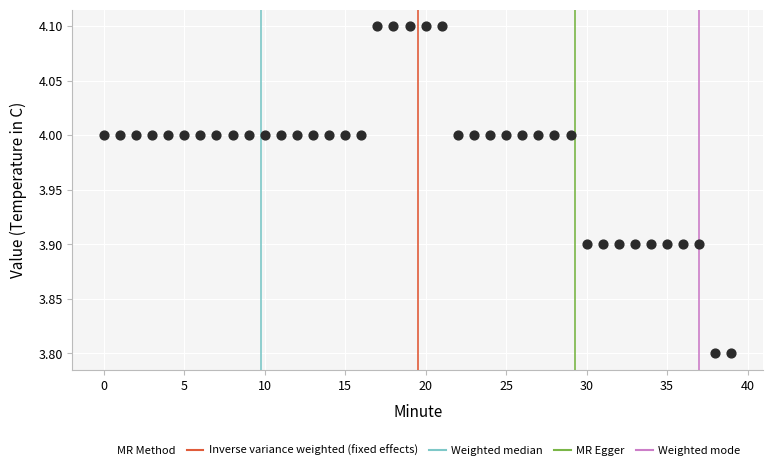

What is the range of Y values (max minus min)?

0.3